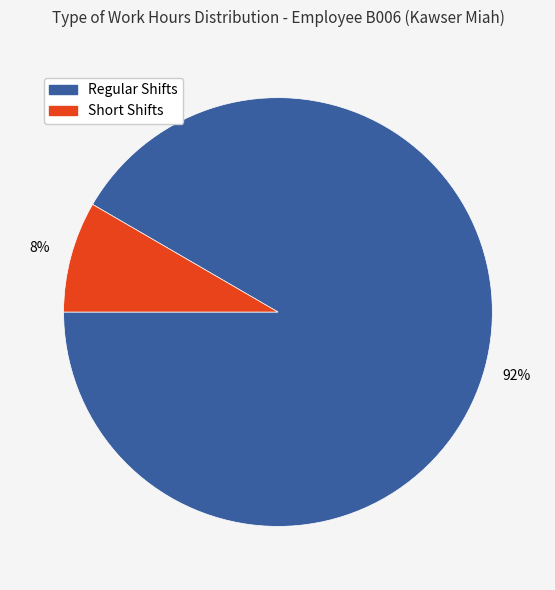

Is there any slice that represents more than half of the pie?

Yes